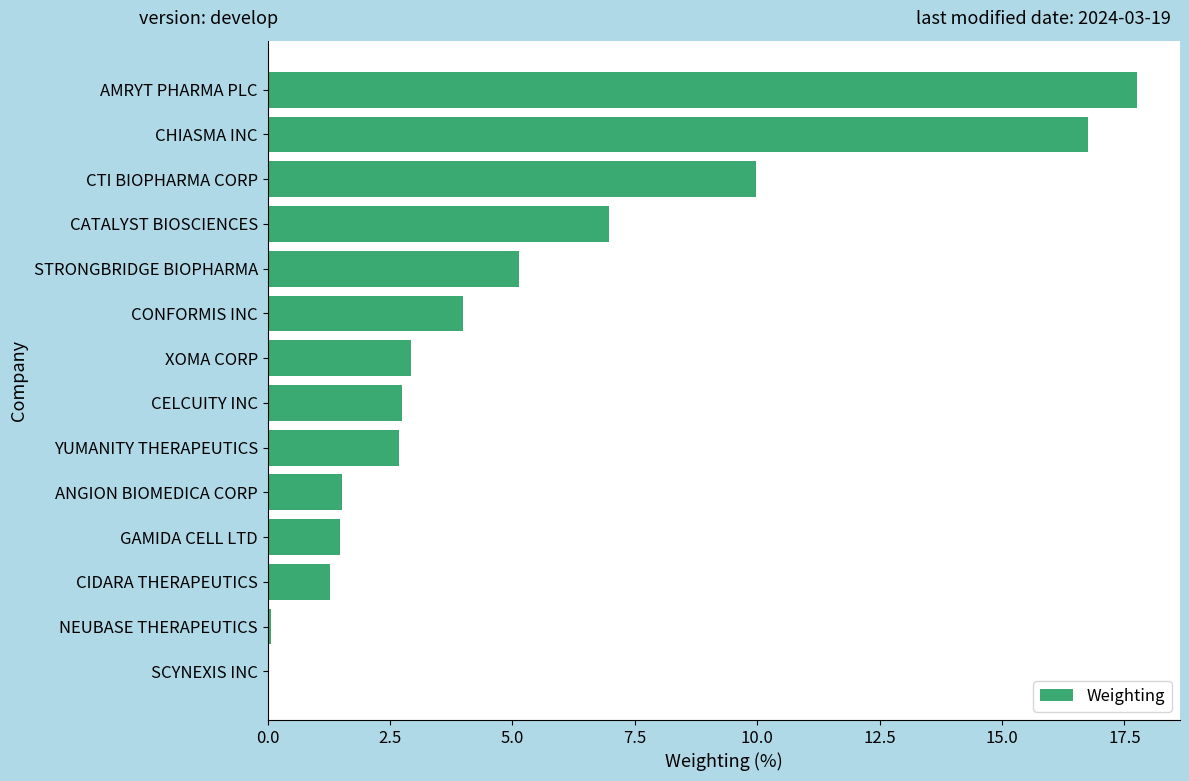

How many data points does each series have?

14